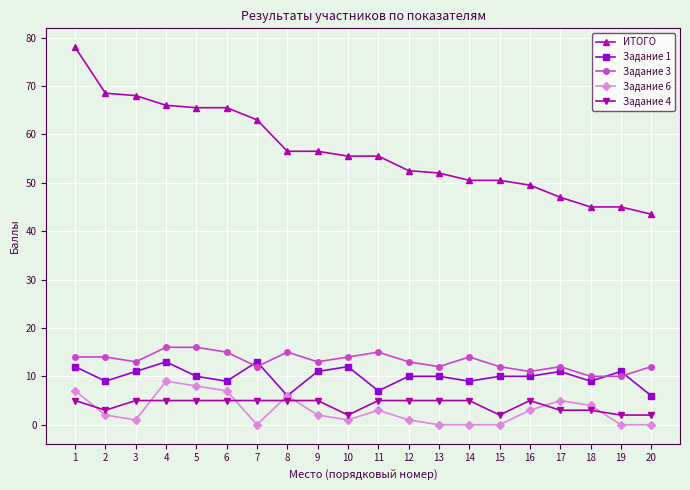

The value of ИТОГО at 13 is 85.0. True or false?

False